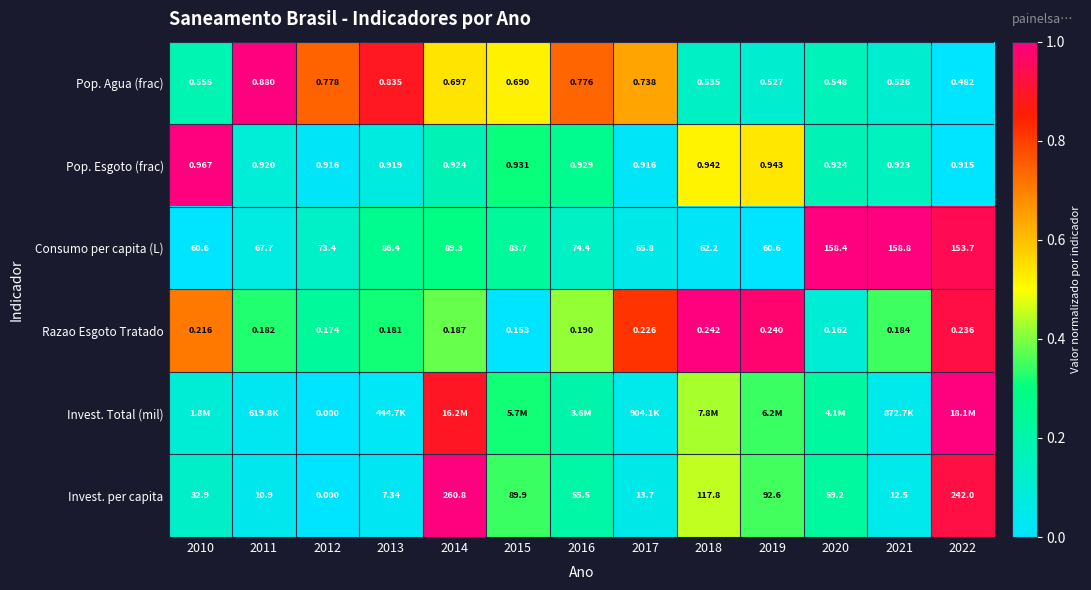

Is the value of Pop. Agua (frac) at 2020 greater than the value of Invest. per capita at 2013?

No